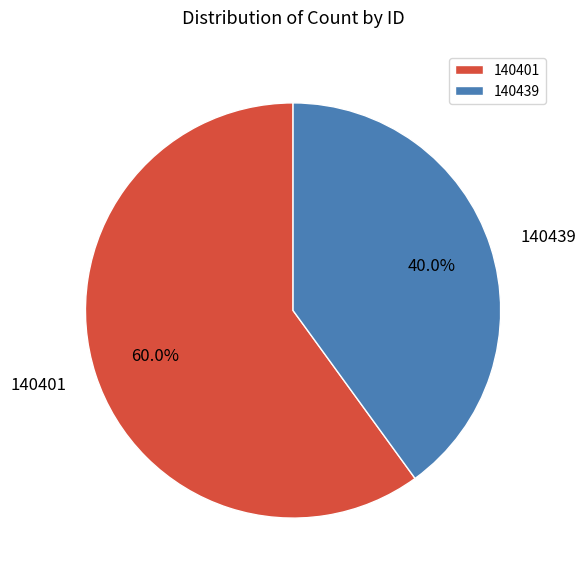

Is 140439 the majority of the pie?

No